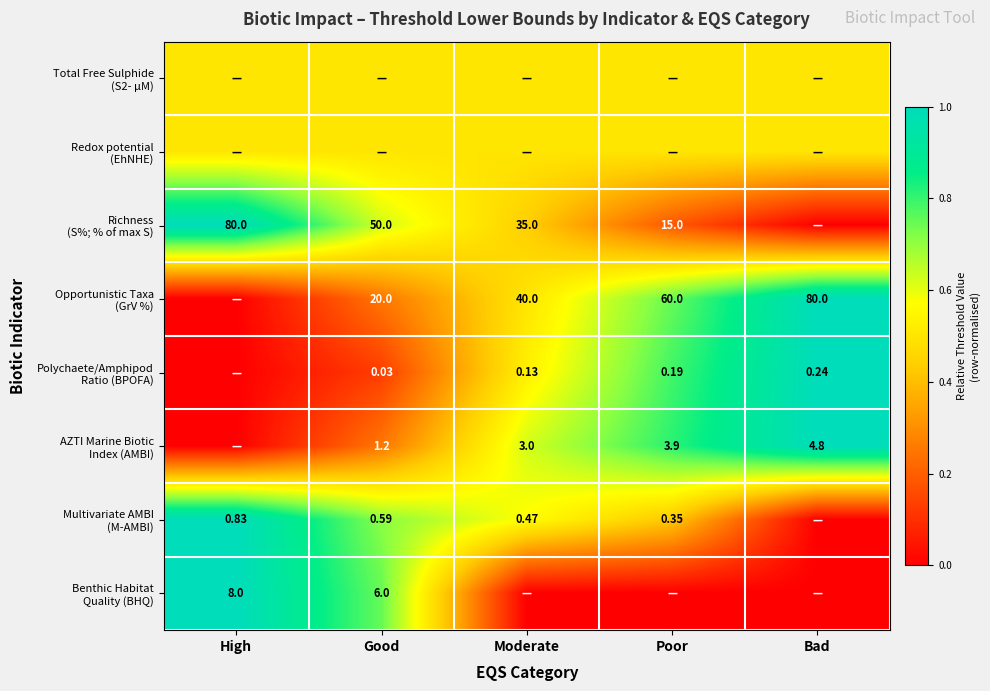

Rank the categories by Multivariate AMBI (M-AMBI) value from lowest to highest.

Bad, Poor, Moderate, Good, High